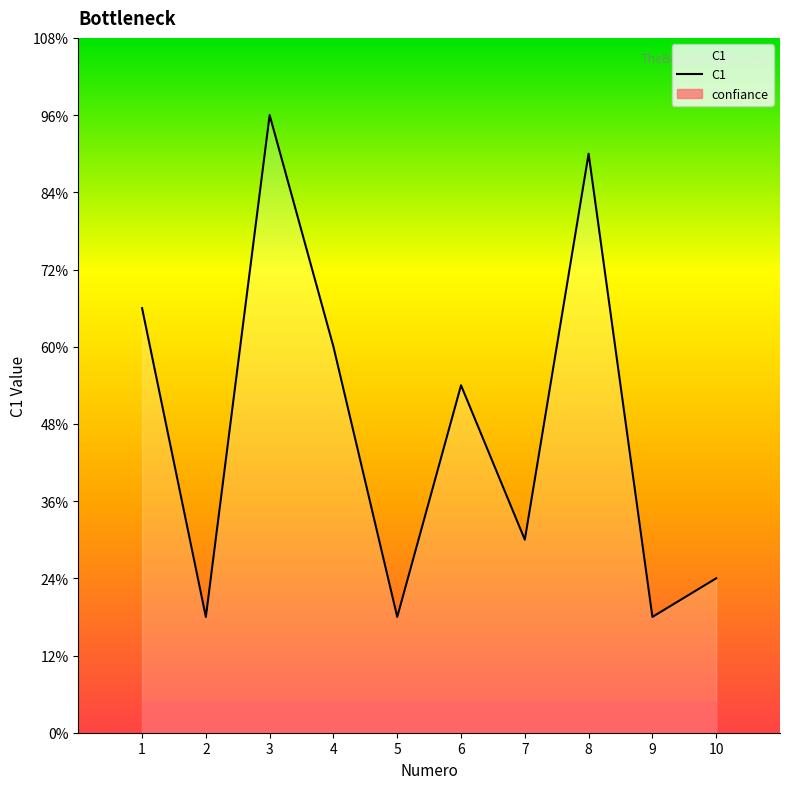

Reading right to left, extract all data points from this chart.

Numero: 10=10	9=9	8=8	7=7	6=6	5=5	4=4	3=3	2=2	1=1
C1: 10=4	9=3	8=15	7=5	6=9	5=3	4=10	3=16	2=3	1=11
confiance: 10=1	9=1	8=1	7=1	6=1	5=1	4=1	3=1	2=1	1=1